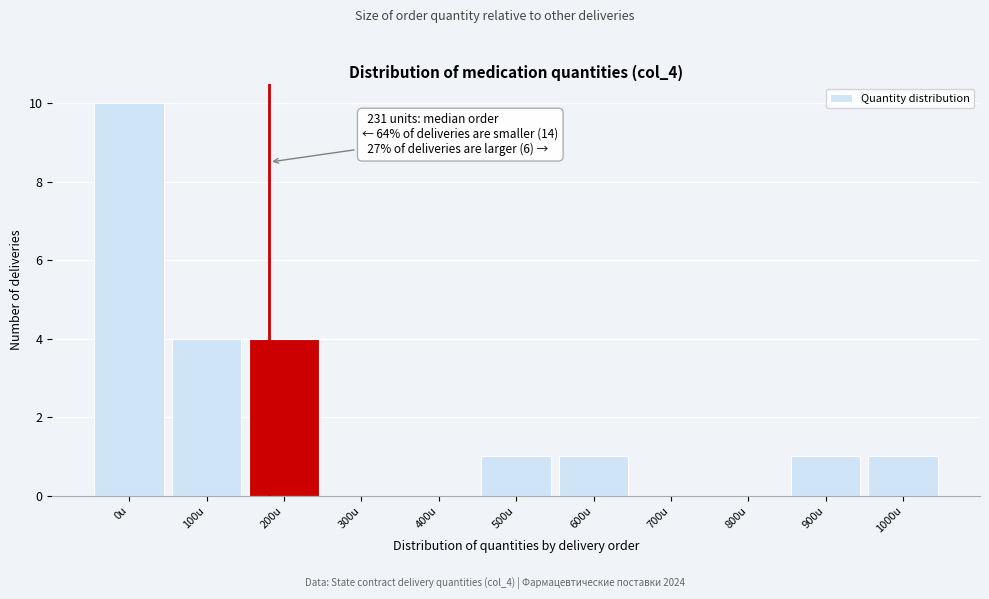

Reading right to left, list all the values displayed in this chart.

1000u=1	900u=1	800u=0	700u=0	600u=1	500u=1	400u=0	300u=0	200u=4	100u=4	0u=10